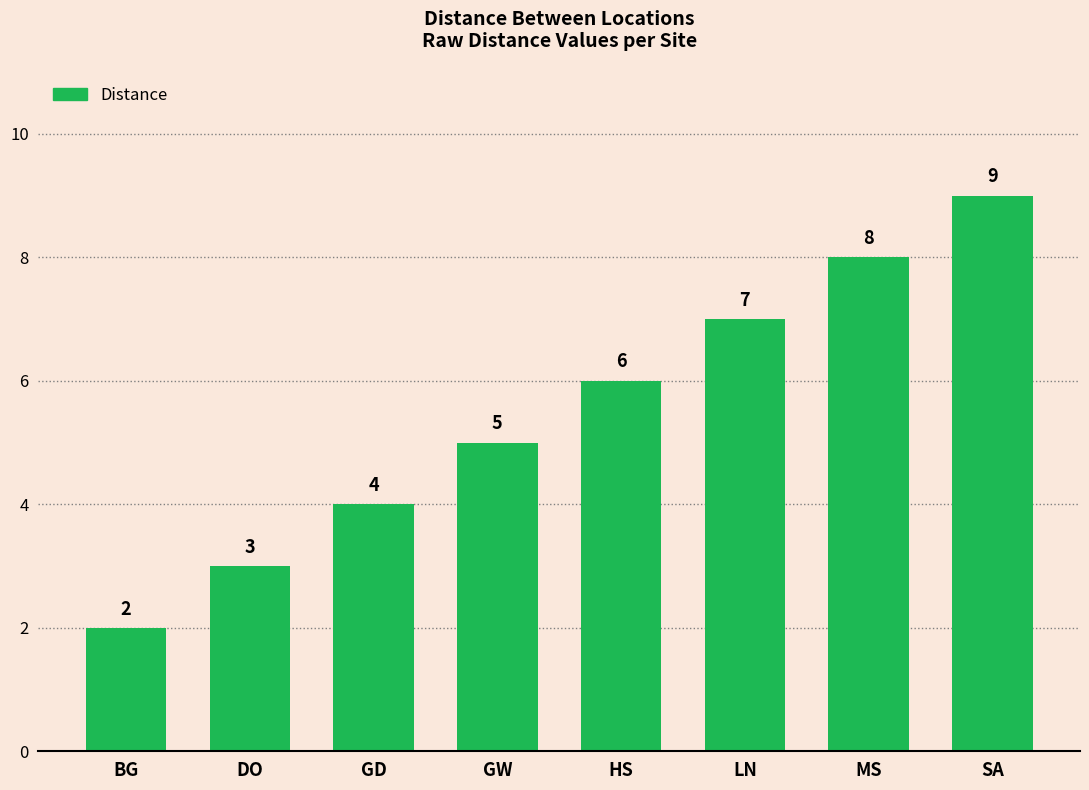

Rank the categories by value from lowest to highest.

BG, DO, GD, GW, HS, LN, MS, SA